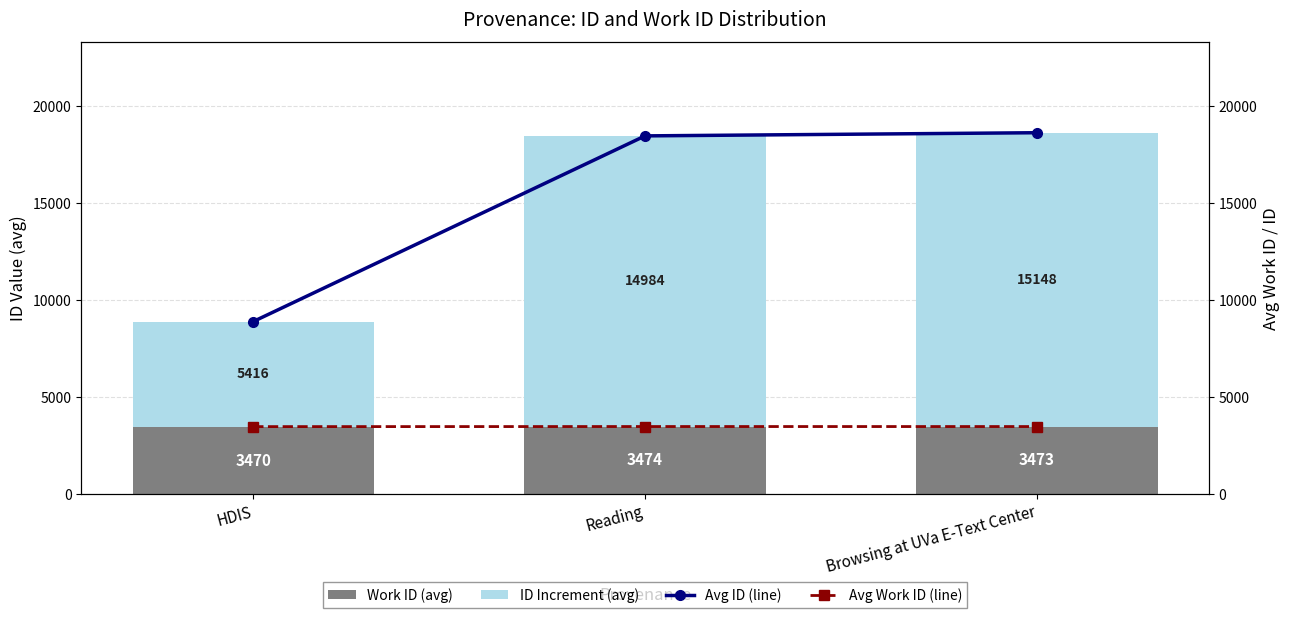

What value does the Work ID (avg) series have at HDIS?

3469.6